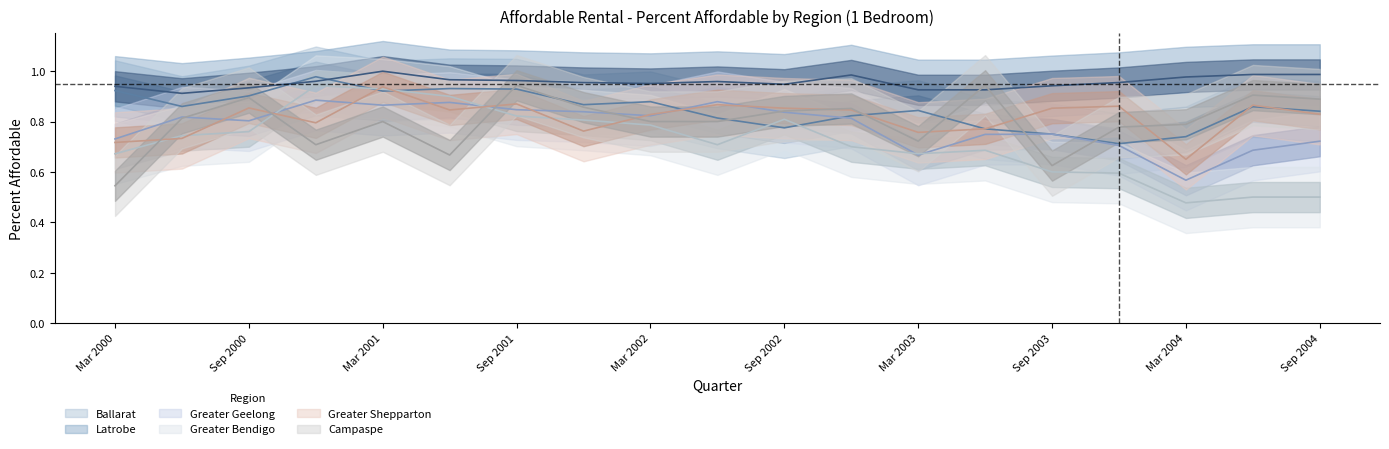

List the labels in order of Campaspe value, smallest first.

Mar 2000, Sep 2003, Jun 2001, Dec 2000, Mar 2003, Dec 2003, Mar 2004, Mar 2001, Mar 2002, Jun 2002, Jun 2000, Sep 2002, Dec 2003, Dec 2001, Sep 2004, Sep 2000, Jun 2004, Sep 2001, Jun 2003